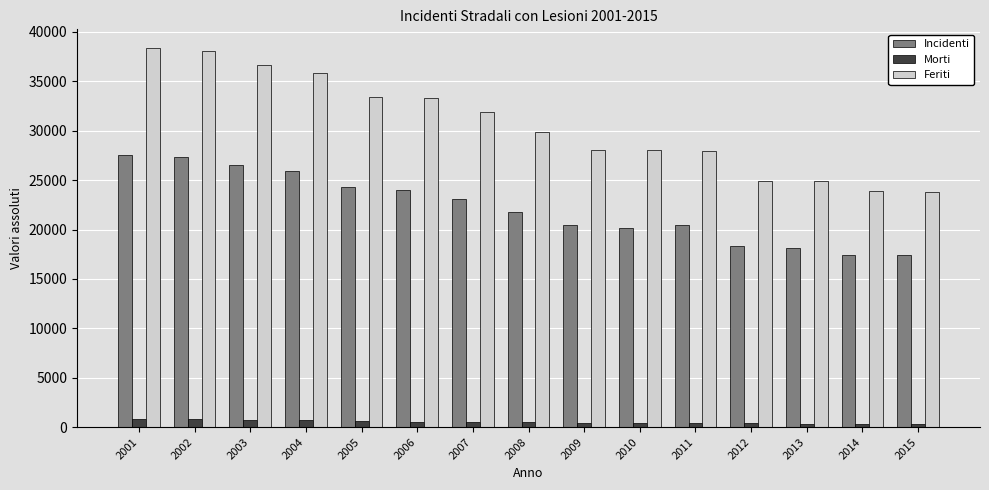

What is the highest value of the Morti series?

819